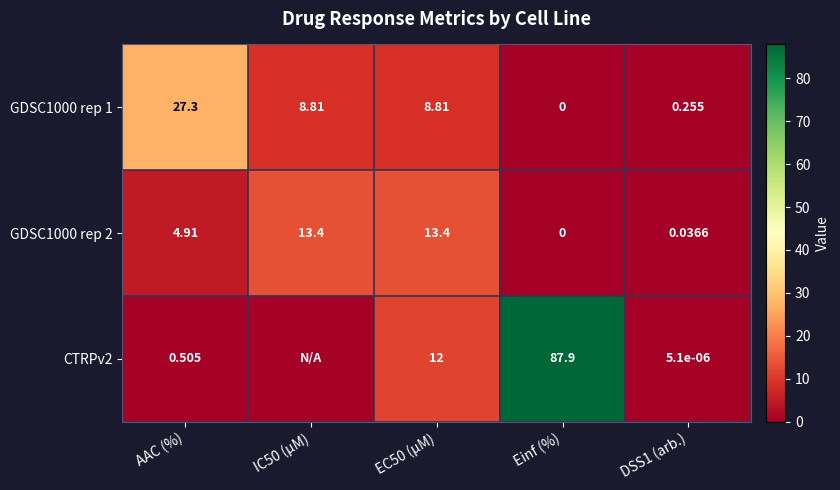

The GDSC1000 rep 1 series shows 0.0 at Einf (%). True or false?

True